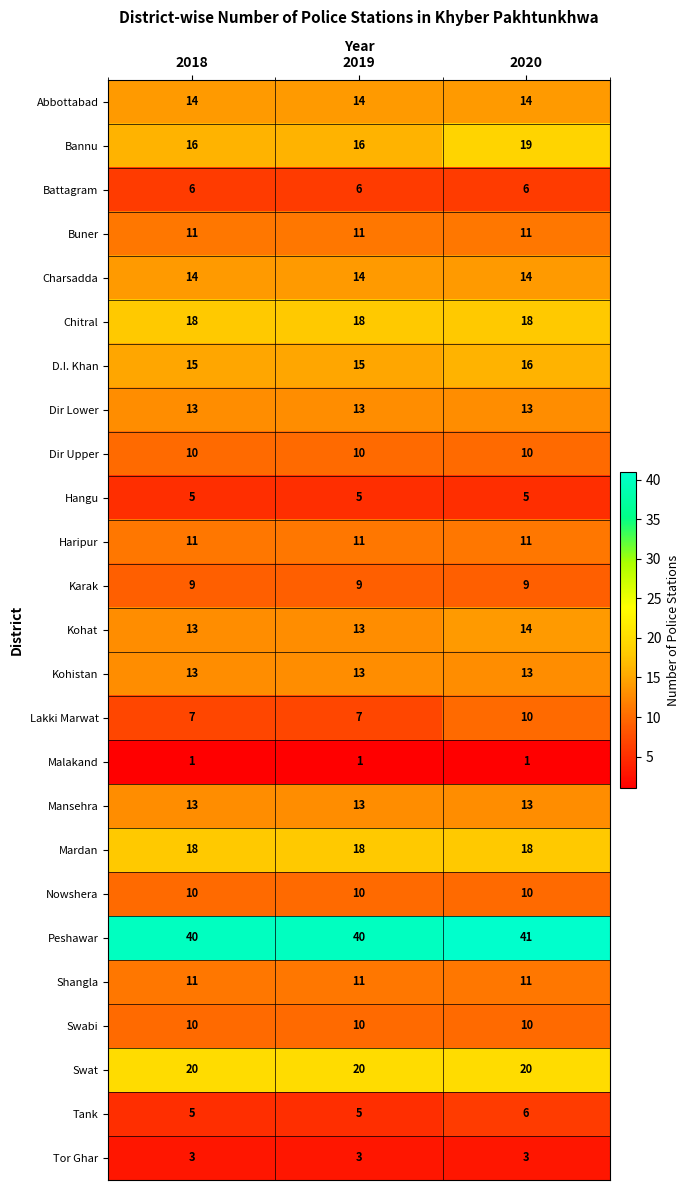

Read the Abbottabad value at 2020.

14